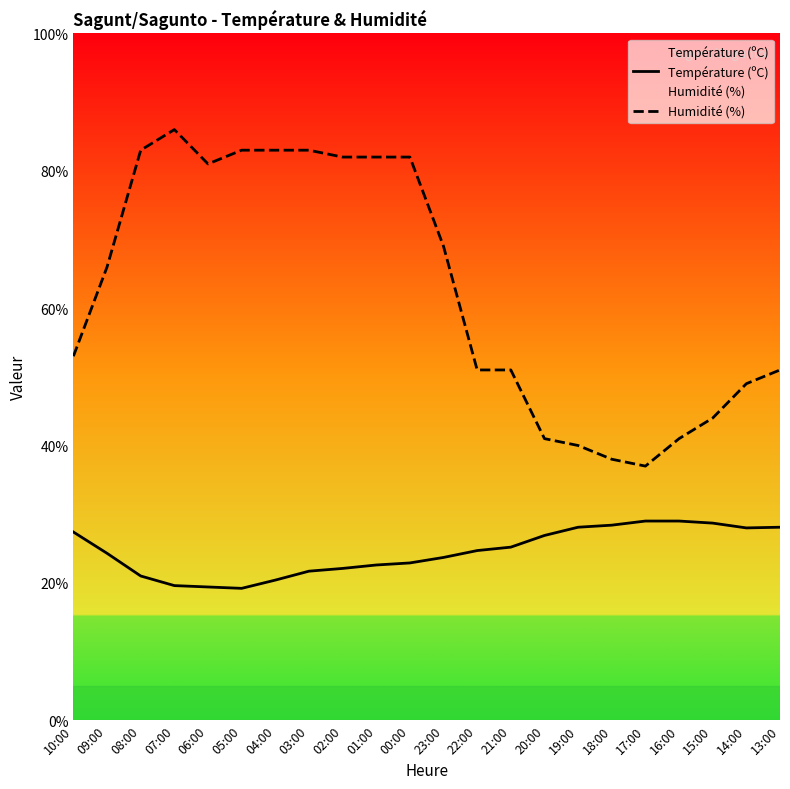

What is the average value of the Température (ºC) series?

24.6